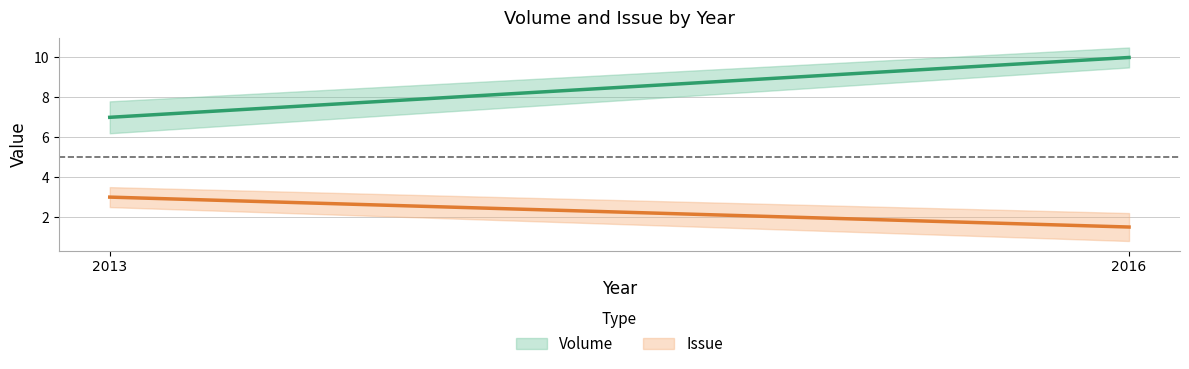

What is the spread (max minus min) of values at 2016?

8